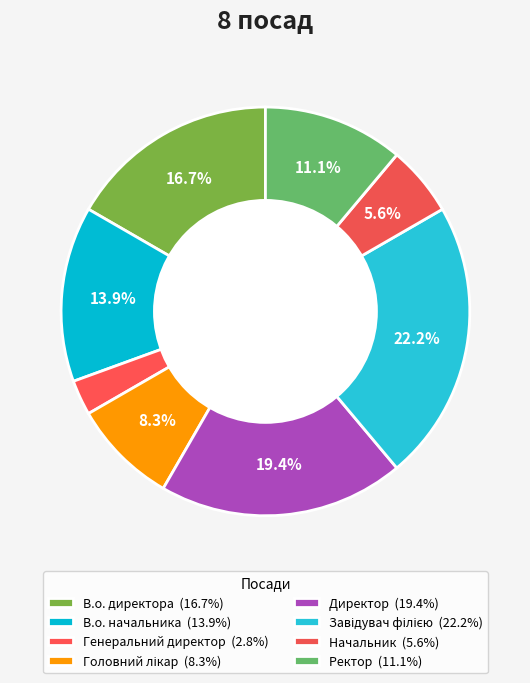

True or false: Головний лікар accounts for 1% of the total.

False